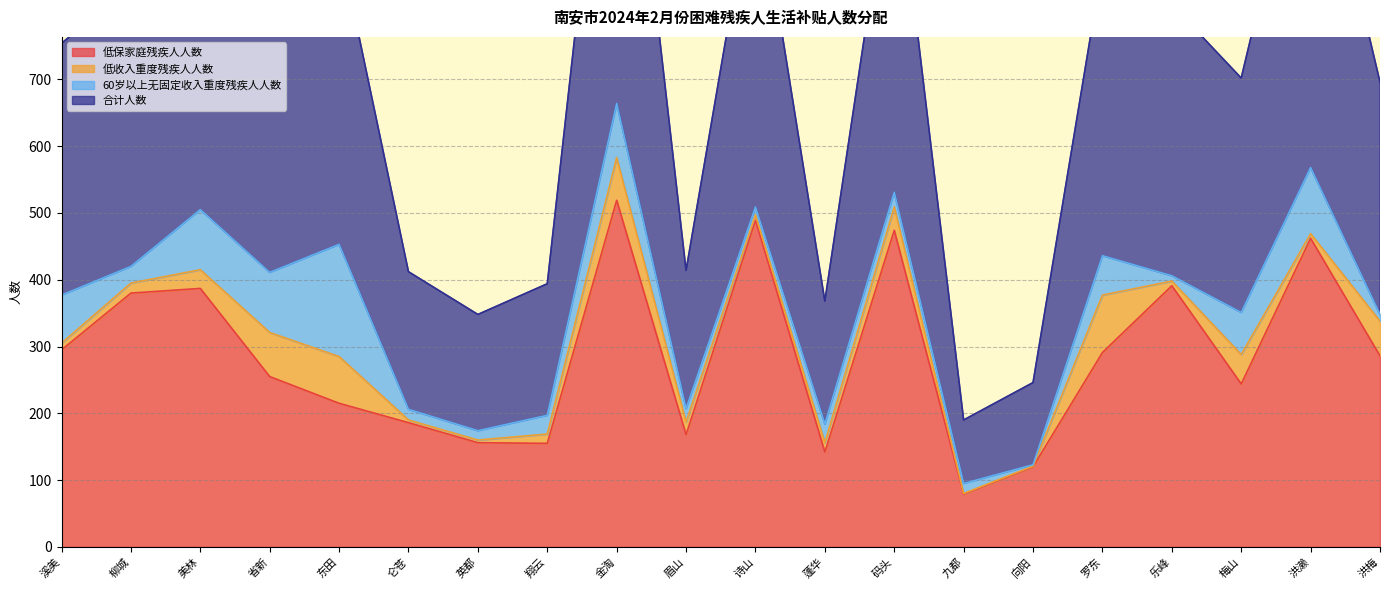

Is it true that 低保家庭残疾人人数 equals 274 at 诗山?

False